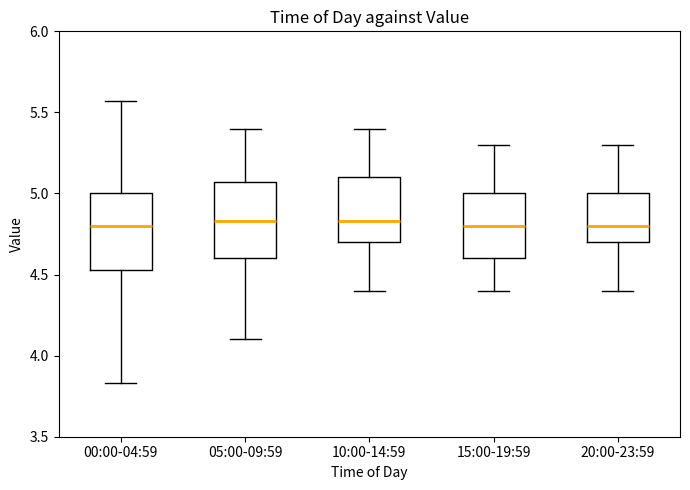

Where does the median line of the box for 00:00-04:59 sit on the y-axis? The values are not printed on the chart, so give them approximately, as read against the axis.

4.80